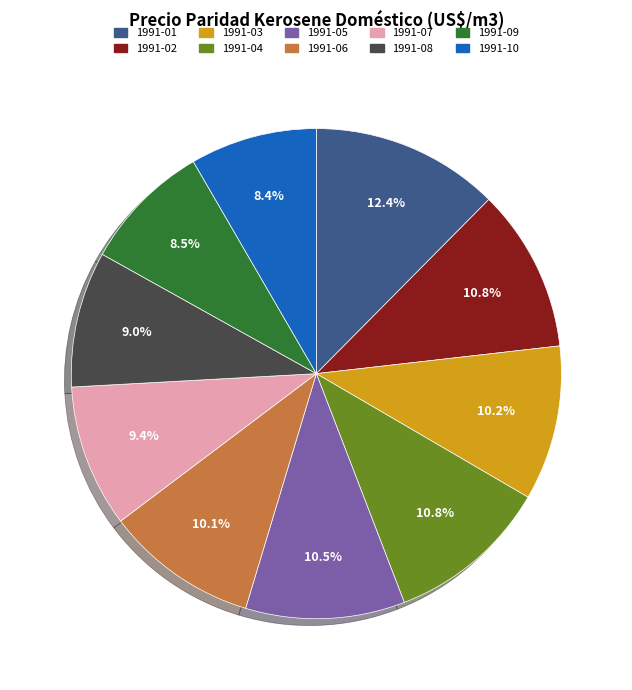

Count the number of slices in the pie.

10